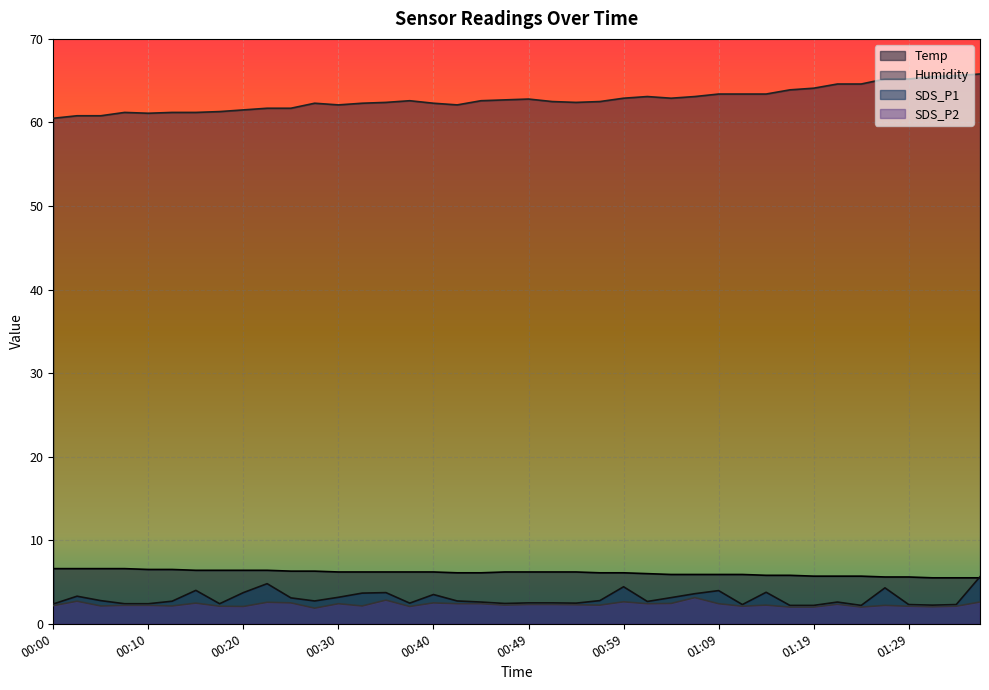

Which label corresponds to the largest value in the chart?

01:36